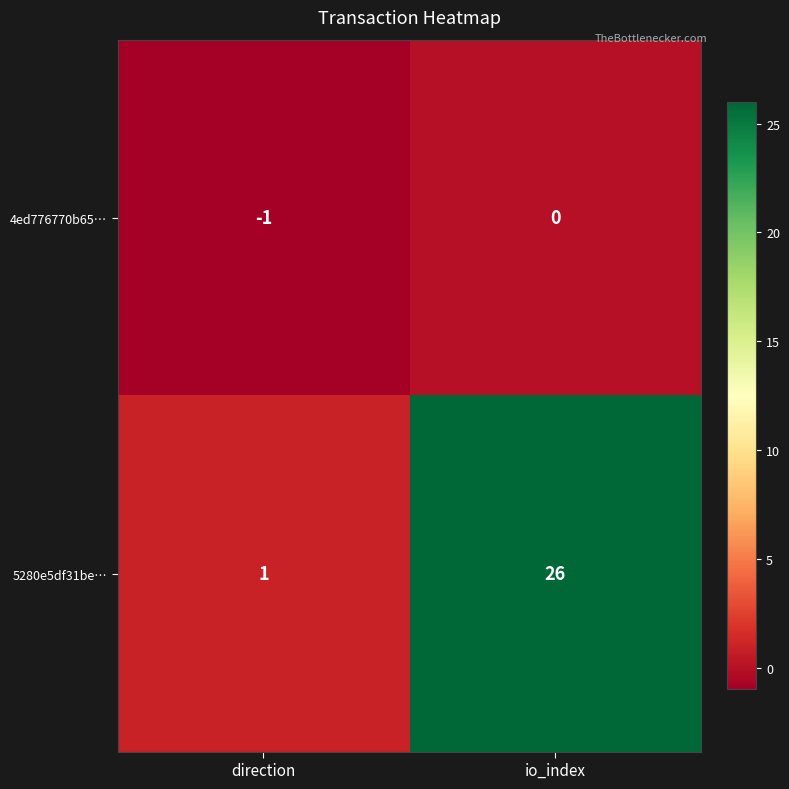

Rank the series by their average value, from highest to lowest.

5280e5df31be…, 4ed776770b65…